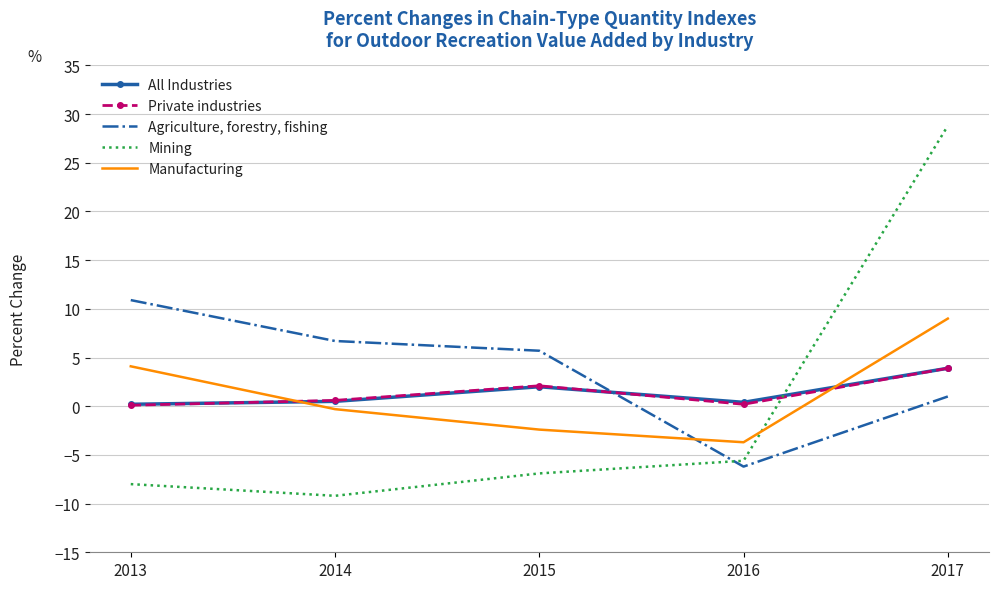

Which series changed the most between 2014 and 2016?

Agriculture, forestry, fishing